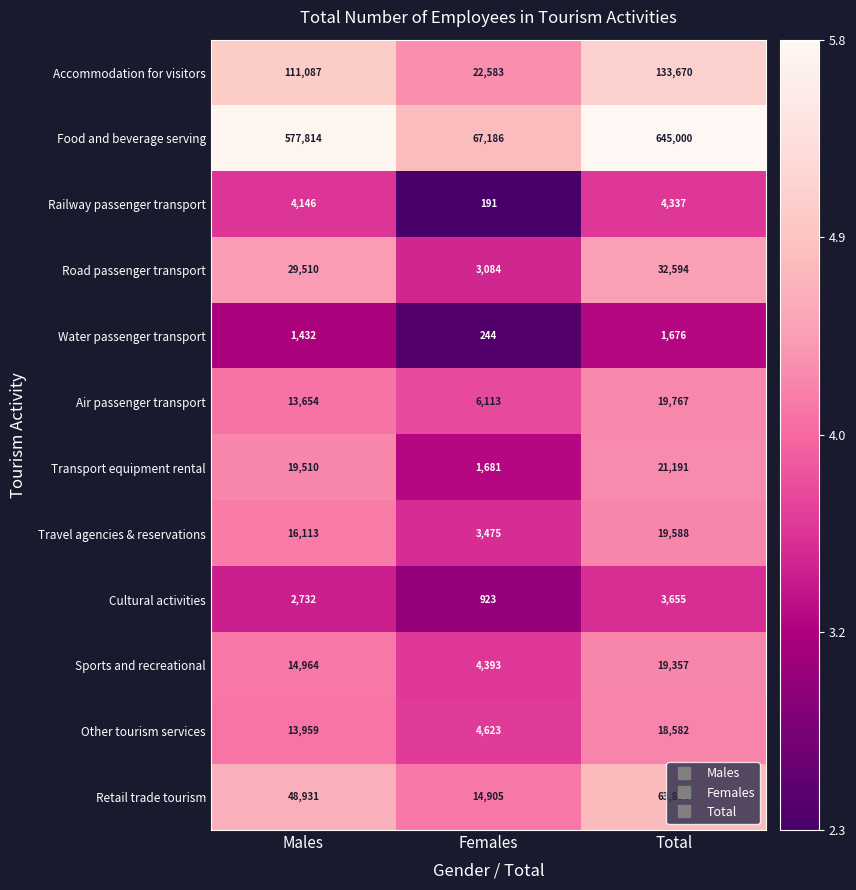

The value of Cultural activities at Females is 923. True or false?

True